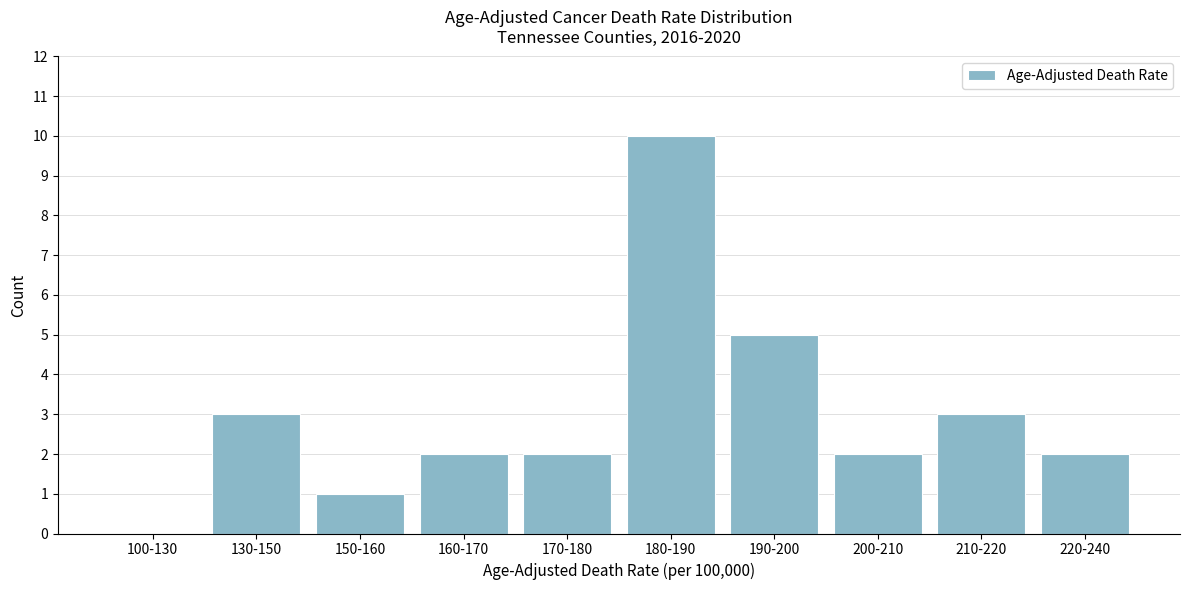

Reading right to left, what are all the values shown in this chart?

220-240=2	210-220=3	200-210=2	190-200=5	180-190=10	170-180=2	160-170=2	150-160=1	130-150=3	100-130=0